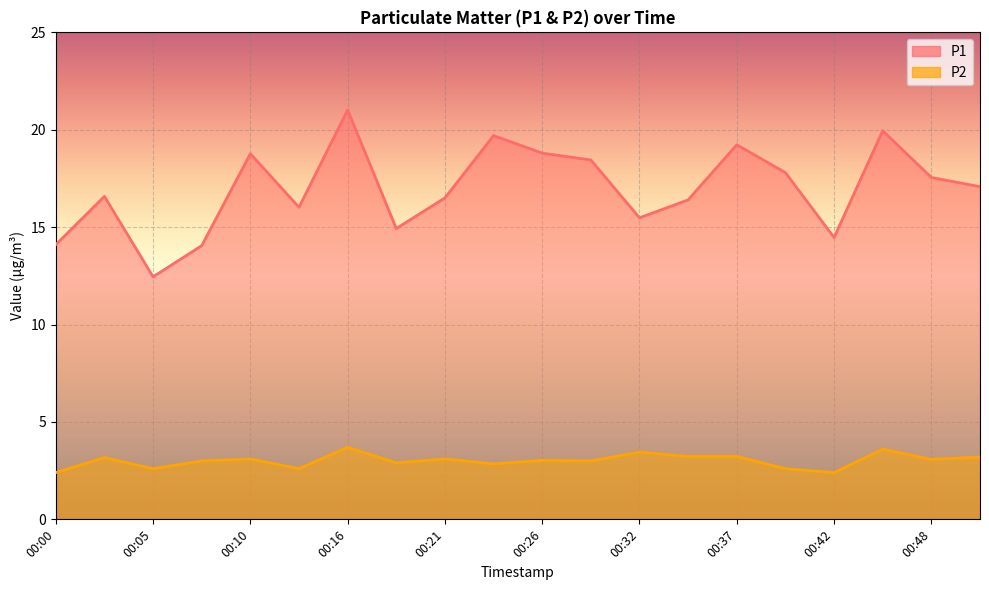

Which has a higher value, 00:10 or 00:24?

00:24